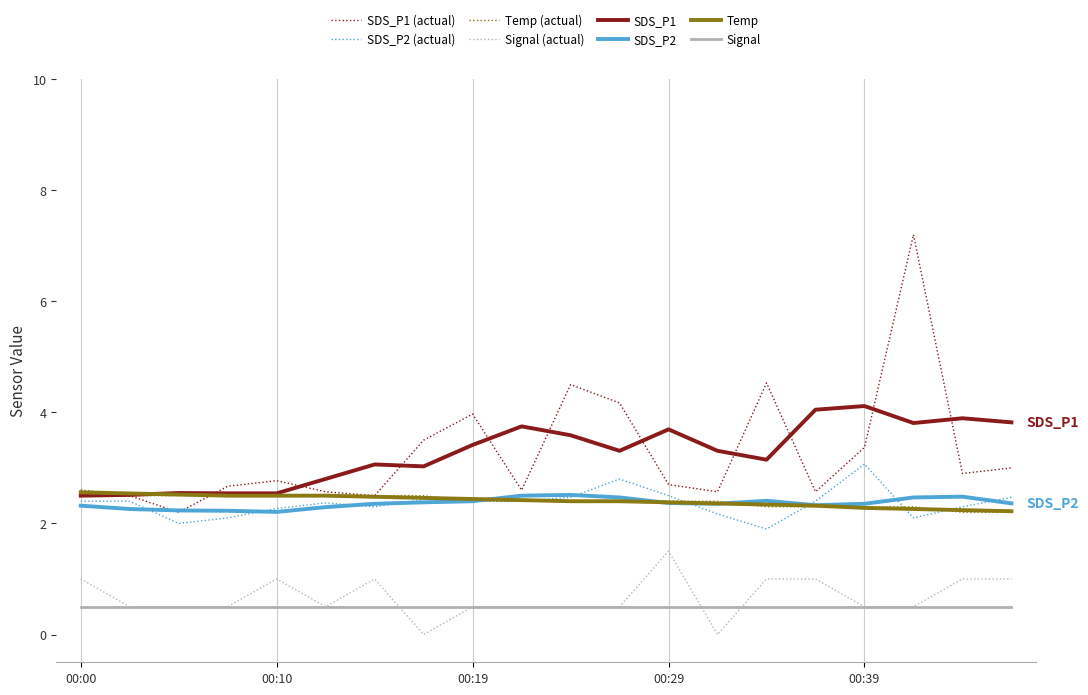

How many Temp values are between 2 and 3?

20